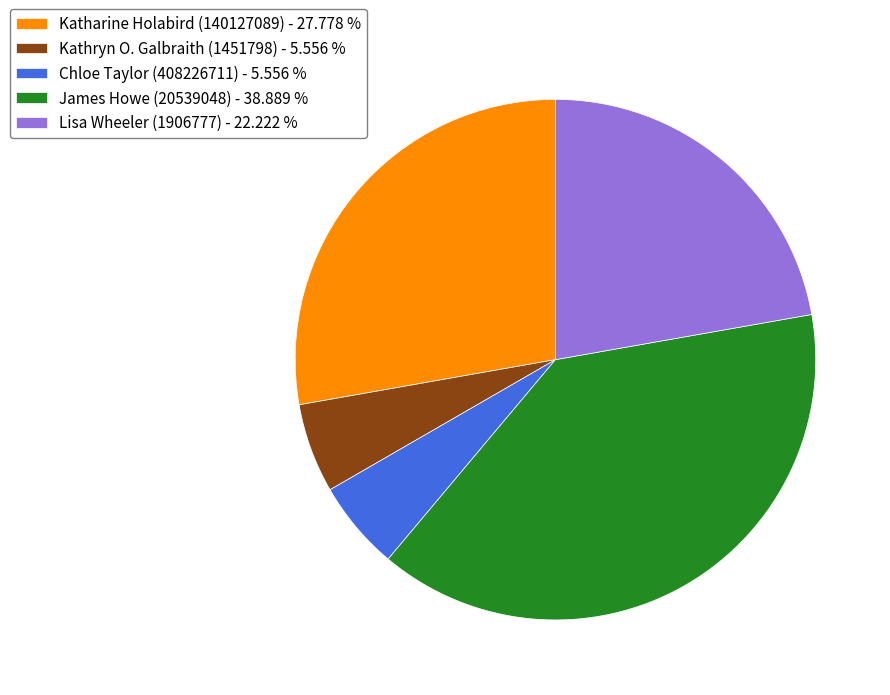

The Katharine Holabird (140127089) slice represents 19% of the pie. True or false?

False